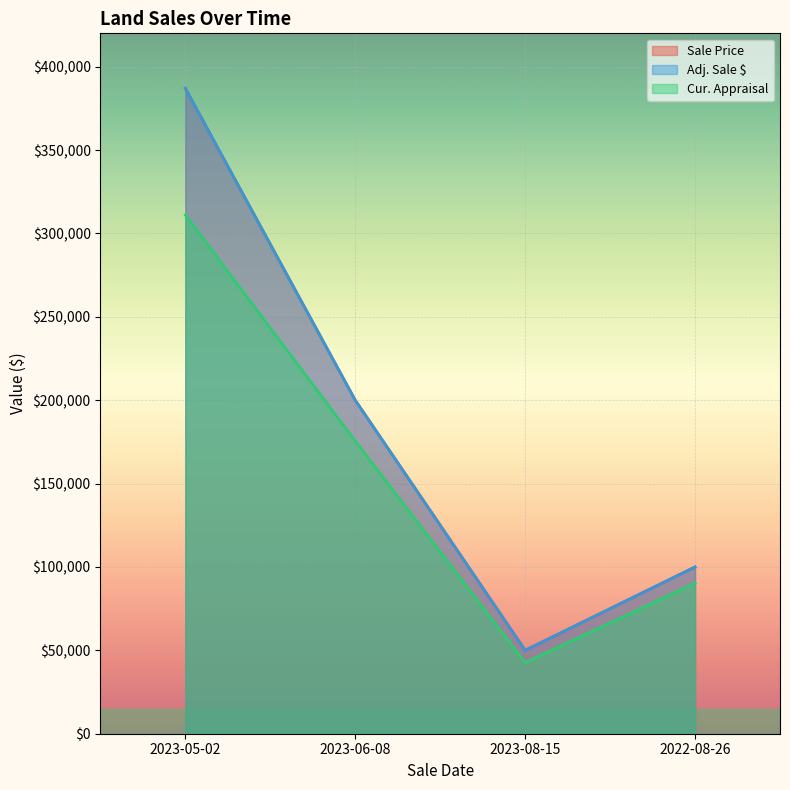

Reading left to right, what are all the values shown in this chart?

Sale Price: 387000	200000	50000	100000
Adj. Sale $: 387000	200000	50000	100000
Cur. Appraisal: 311078	175500	42635	90298